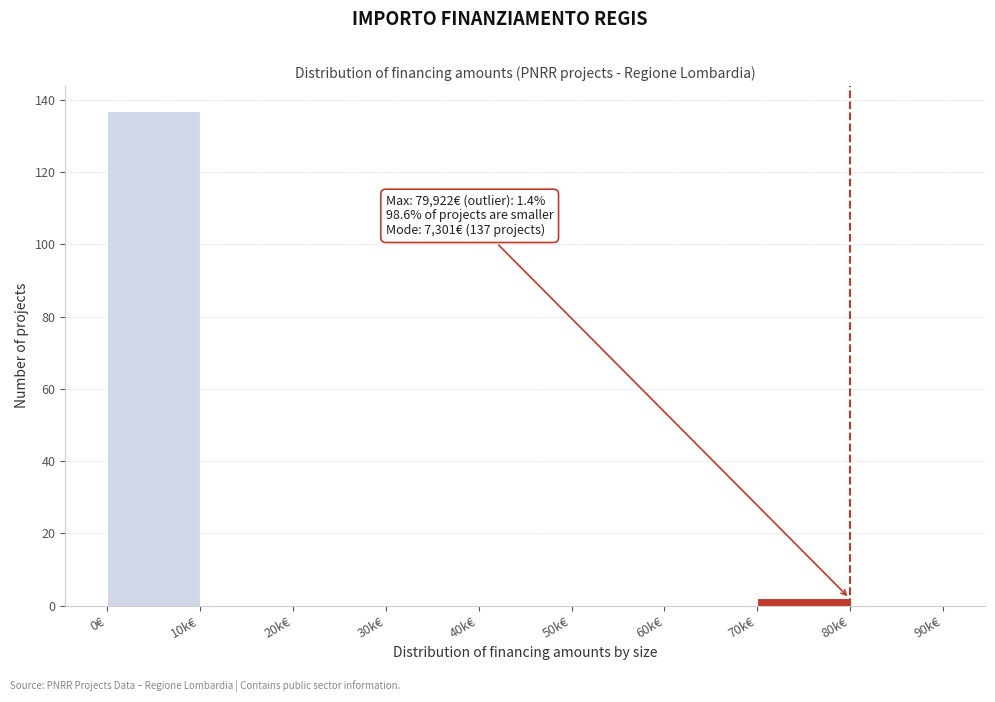

Reading left to right, transcribe all the data shown in this chart.

0€=137	10k€=0	20k€=0	30k€=0	40k€=0	50k€=0	60k€=0	70k€=2	80k€=0